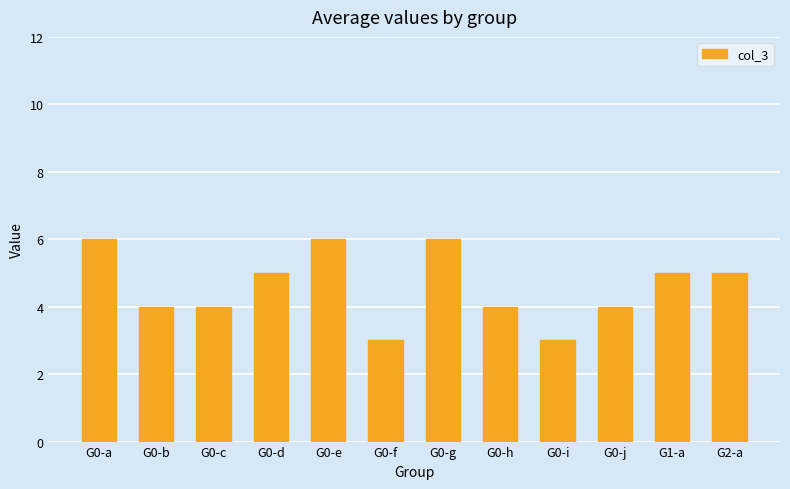

Reading left to right, extract all data points from this chart.

6	4	4	5	6	3	6	4	3	4	5	5